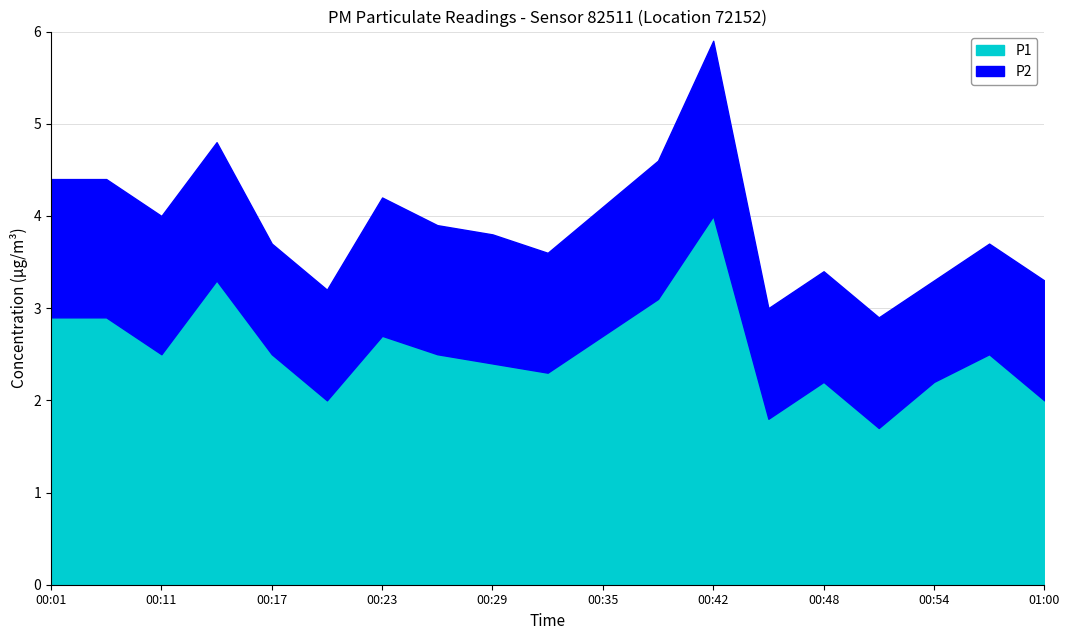

What is the label of the 14th point from the left?

00:45